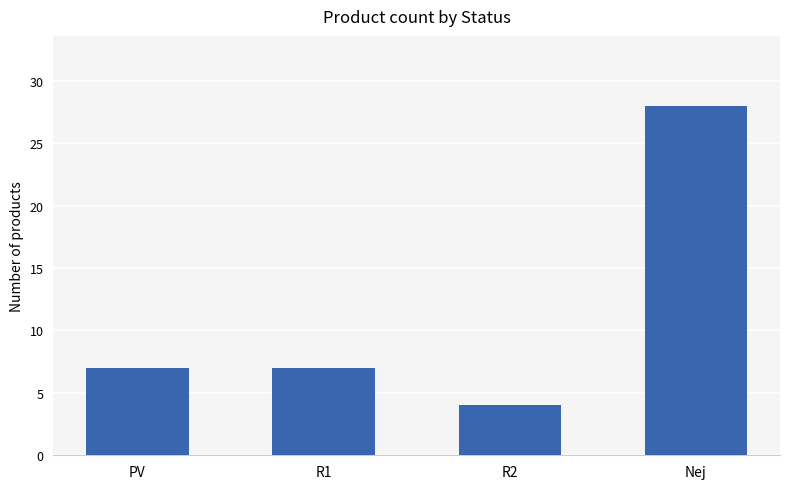

Is it true that the value at R2 is 4?

True